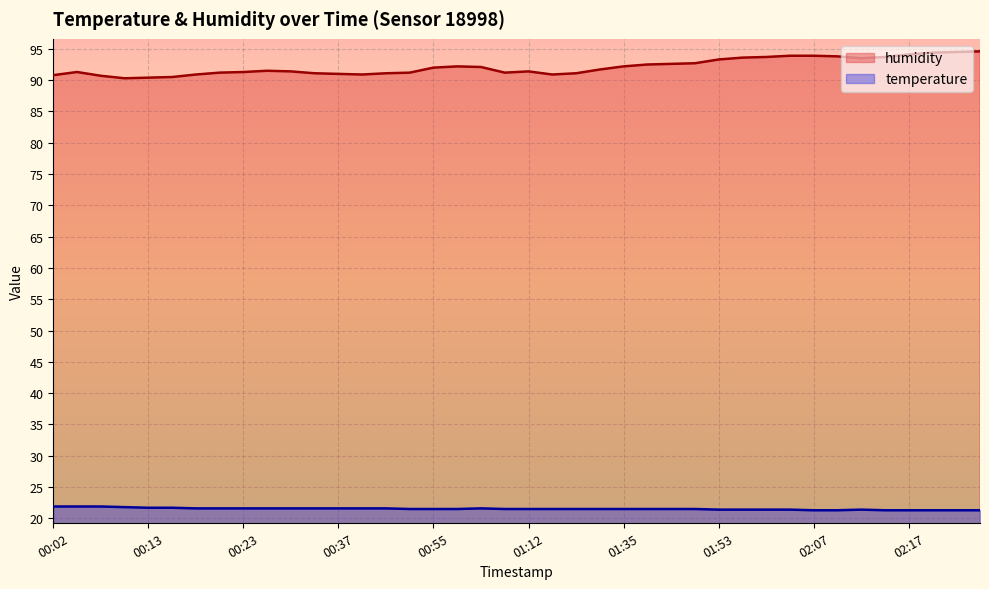

Which series has the widest spread of values?

humidity